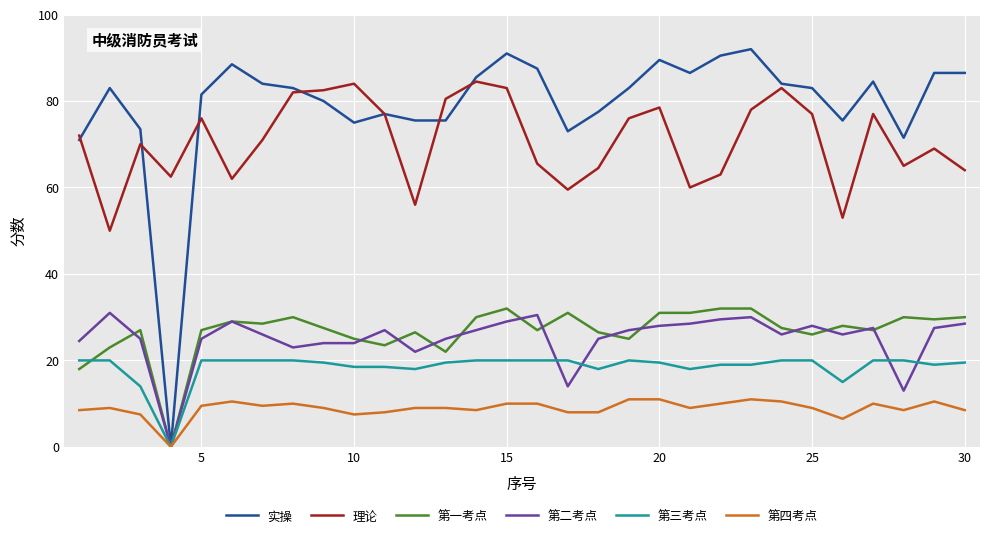

What is the maximum value shown in the chart?

92.0